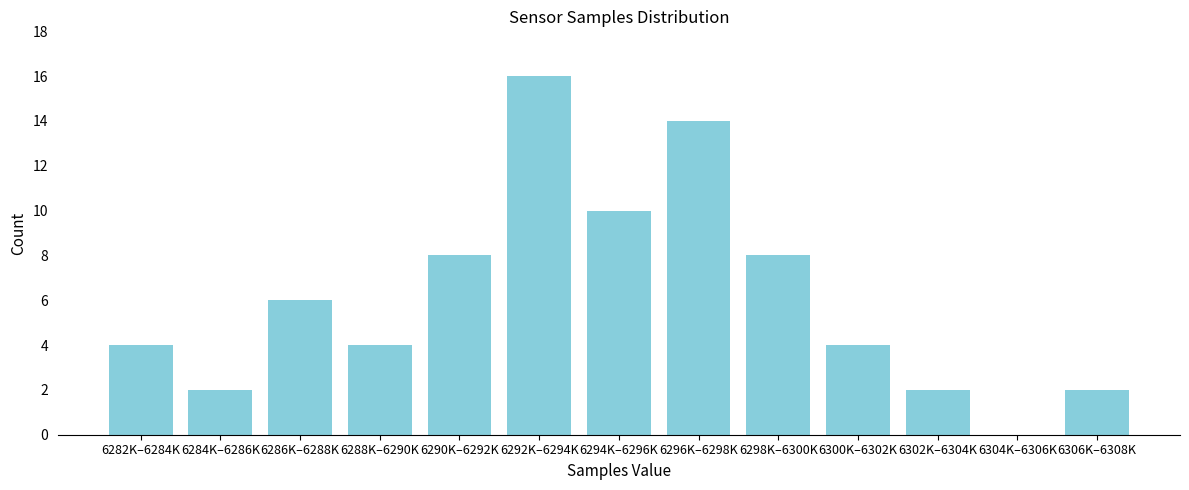

Reading left to right, extract all data points from this chart.

6282K–6284K=4	6284K–6286K=2	6286K–6288K=6	6288K–6290K=4	6290K–6292K=8	6292K–6294K=16	6294K–6296K=10	6296K–6298K=14	6298K–6300K=8	6300K–6302K=4	6302K–6304K=2	6304K–6306K=0	6306K–6308K=2